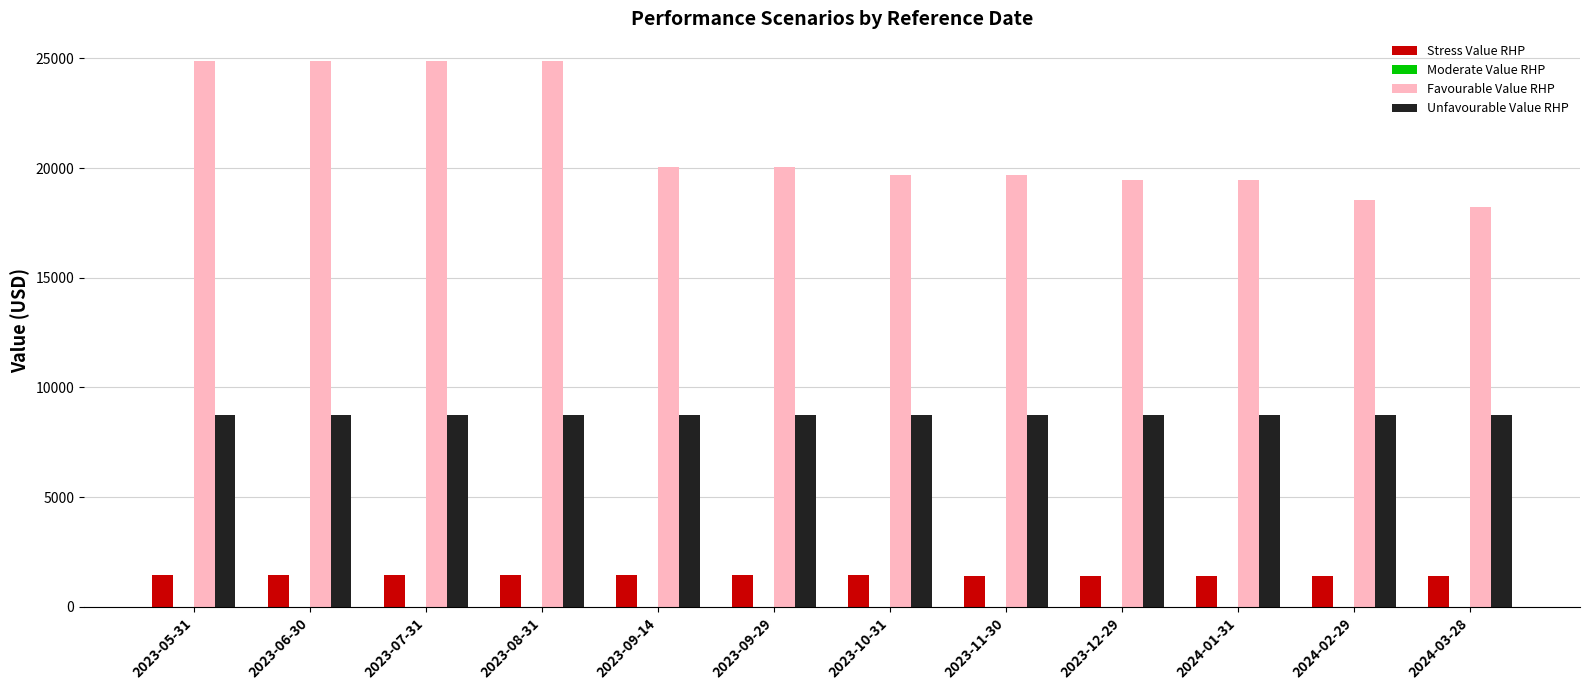

Between 2023-07-31 and 2023-12-29, which series saw the biggest shift?

Favourable Value RHP